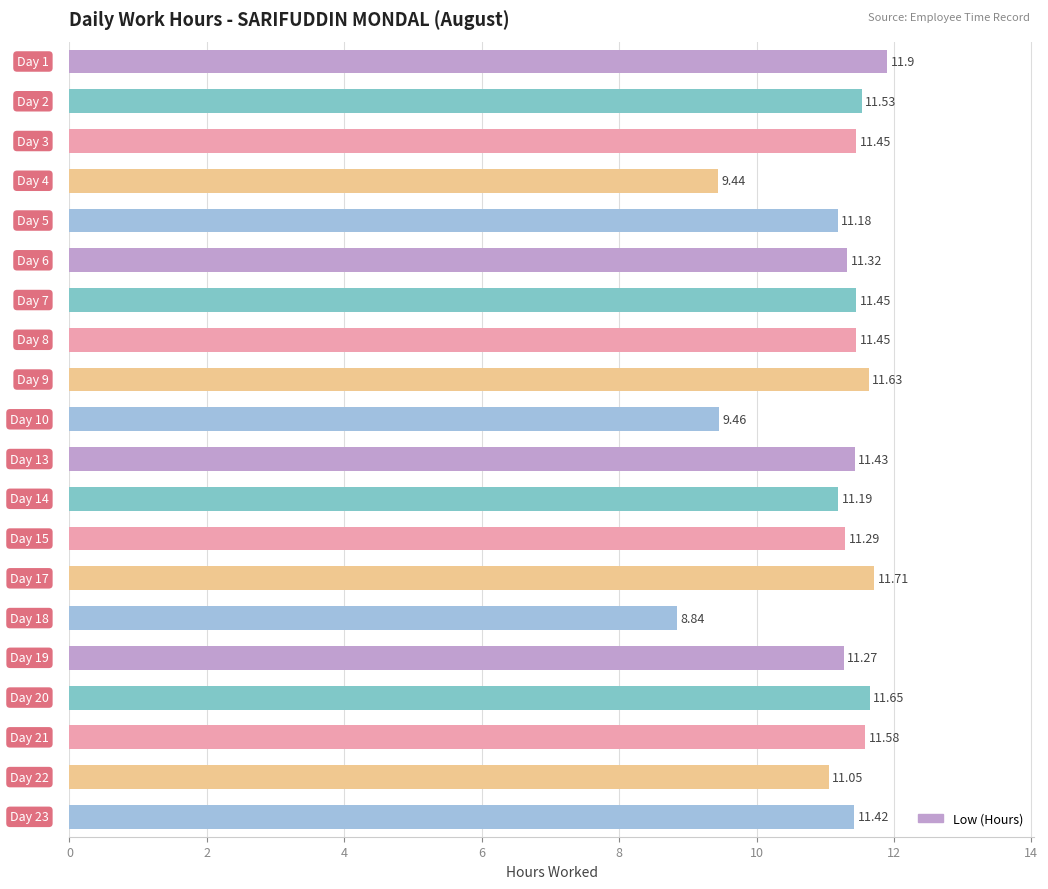

How many bars are there in total?

20